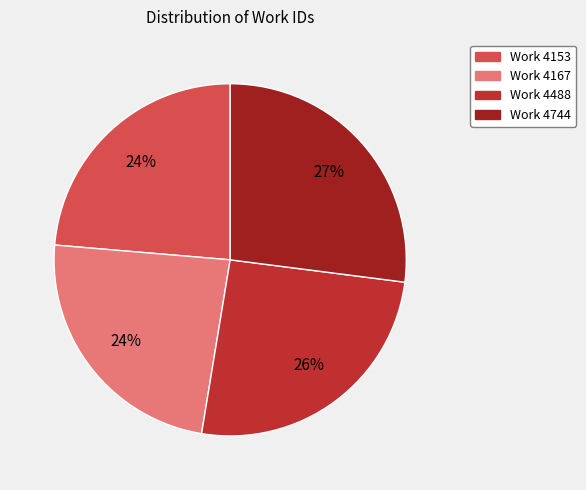

How many segments does this pie chart have?

4